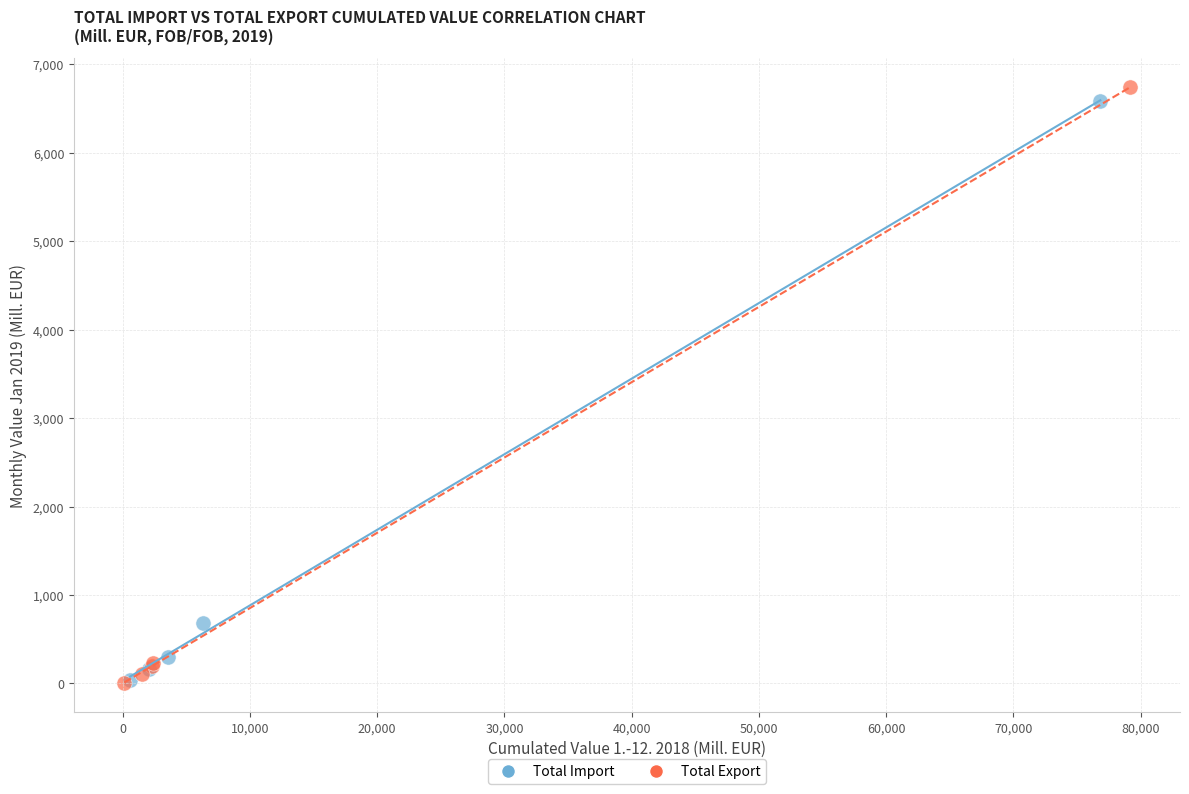

Which series has the widest spread of Y values?

Total Export